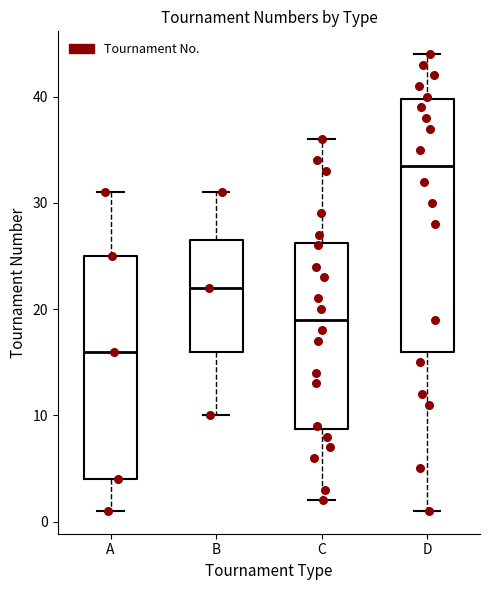

Reading left to right, read every box against the y-axis: the position of its median line, the range the box covers, and the ends of its whiskers. The values are not printed on the chart, so give them approximately, as read against the axis.

A: median 16, box 4 to 25, whiskers 1 to 31
B: median 22, box 16 to 27, whiskers 10 to 31
C: median 19, box 9 to 26, whiskers 2 to 36
D: median 34, box 16 to 40, whiskers 1 to 44